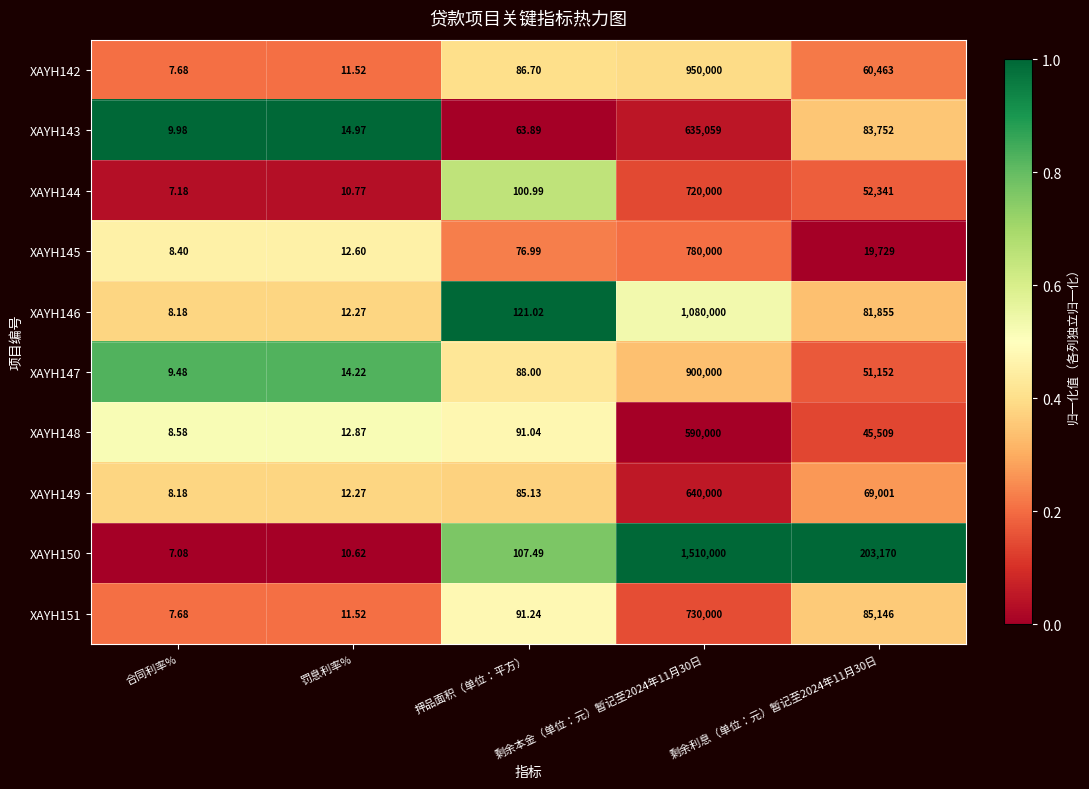

How many distinct data groups are displayed?

10